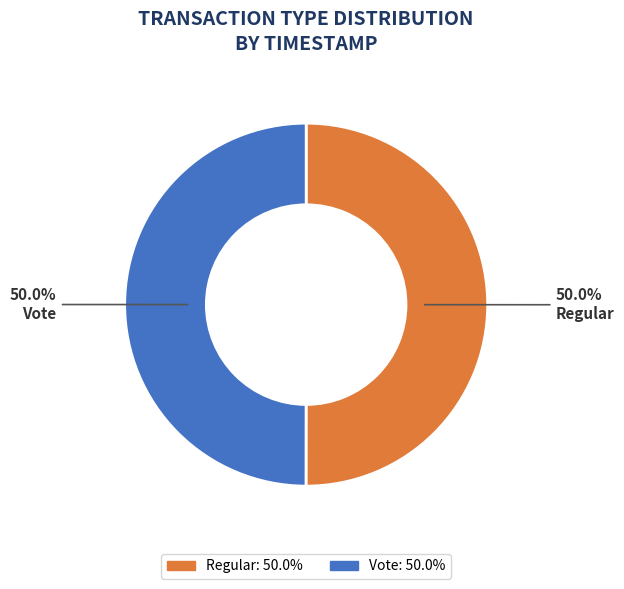

Approximately how many times larger is the value at Vote compared to Regular?

1.0